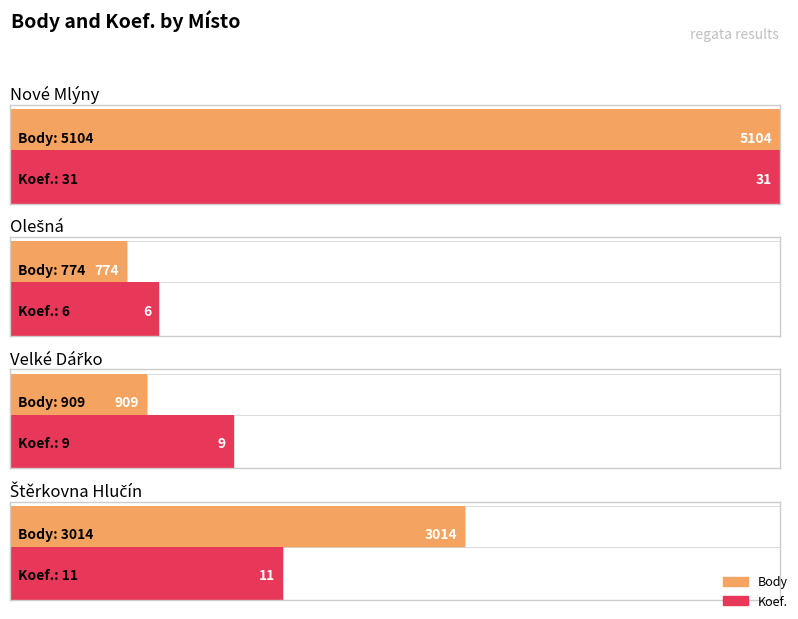

True or false: the data shows 399 at Štěrkovna Hlučín.

False